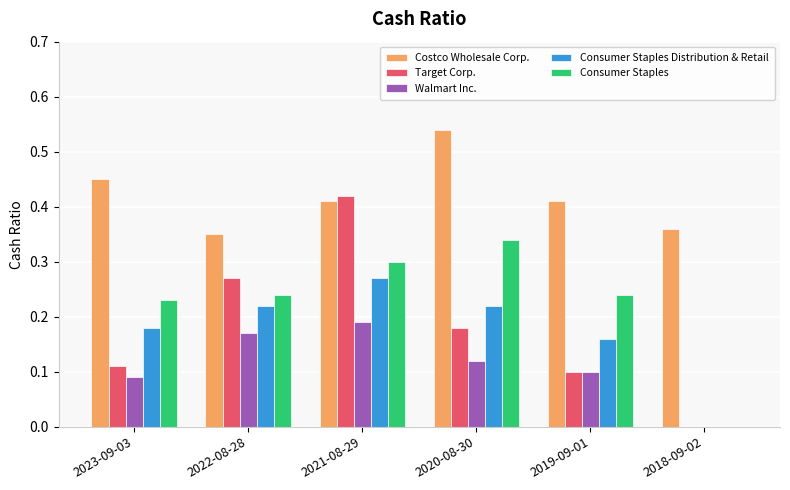

Between 2023-09-03 and 2022-08-28, which series saw the biggest shift?

Target Corp.